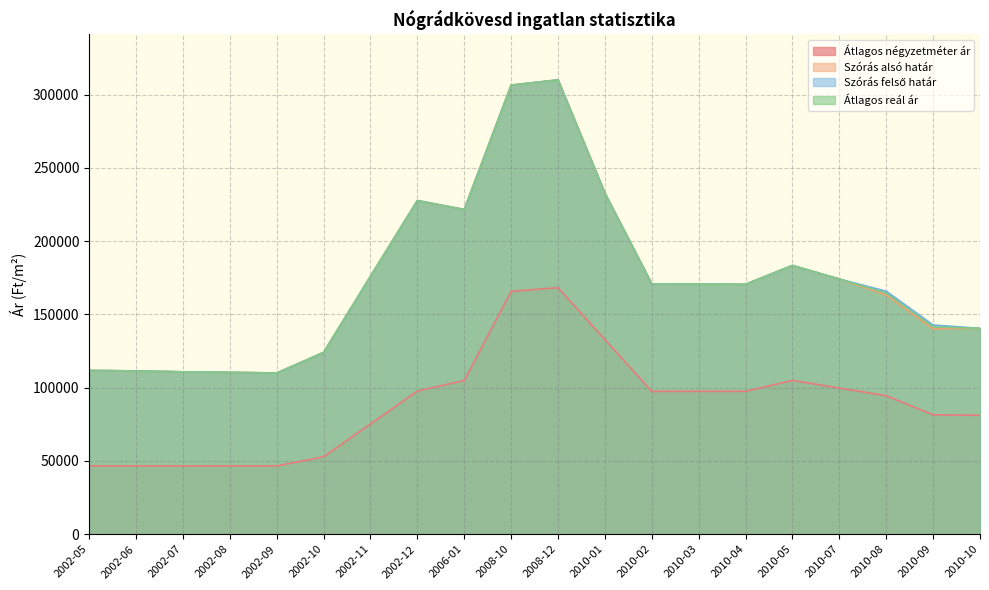

How many lines are shown in the chart?

4